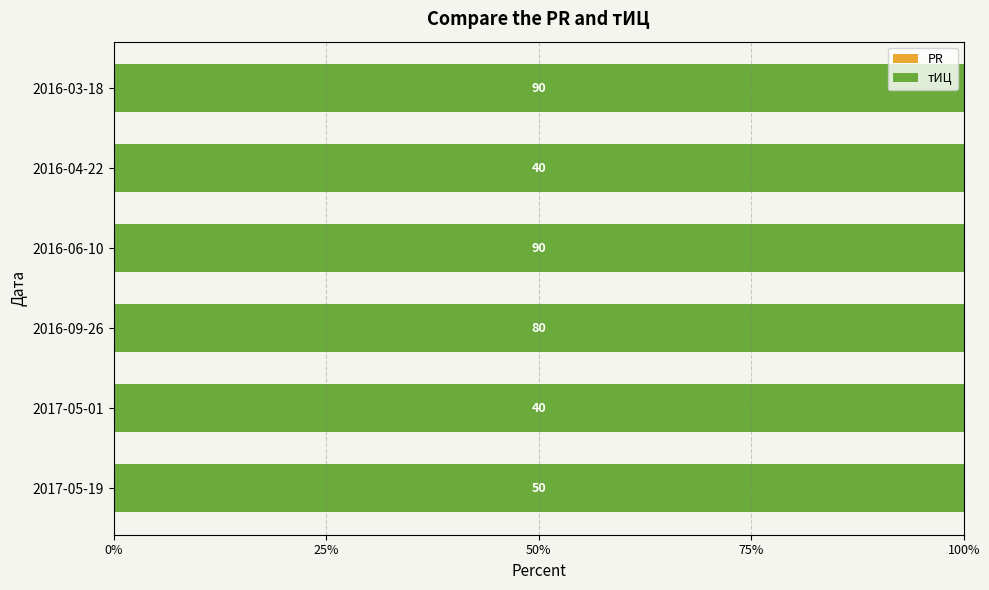

Rank the series by their average value, from lowest to highest.

PR, тИЦ